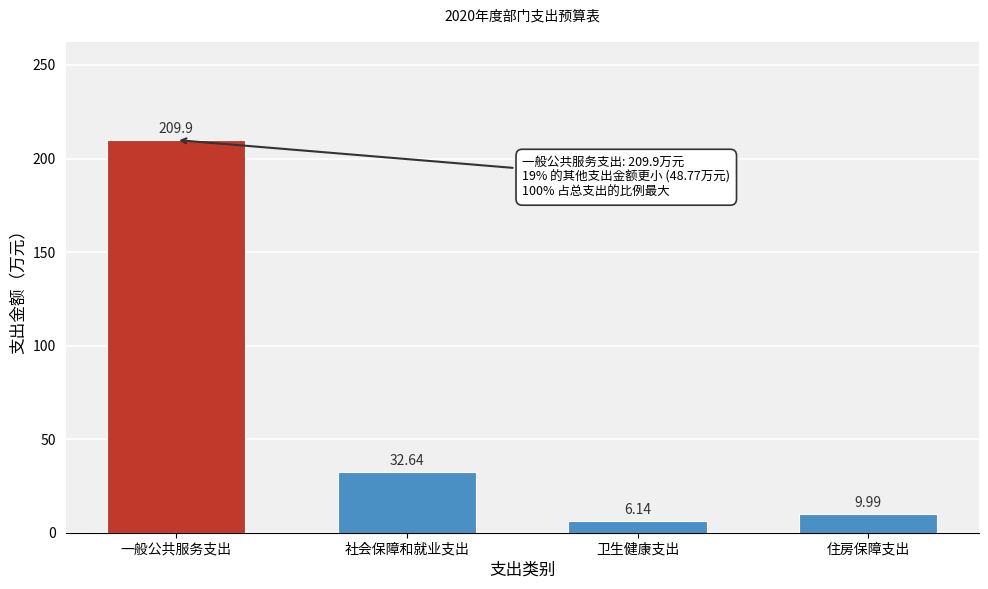

Rank the categories by value from highest to lowest.

一般公共服务支出, 社会保障和就业支出, 住房保障支出, 卫生健康支出